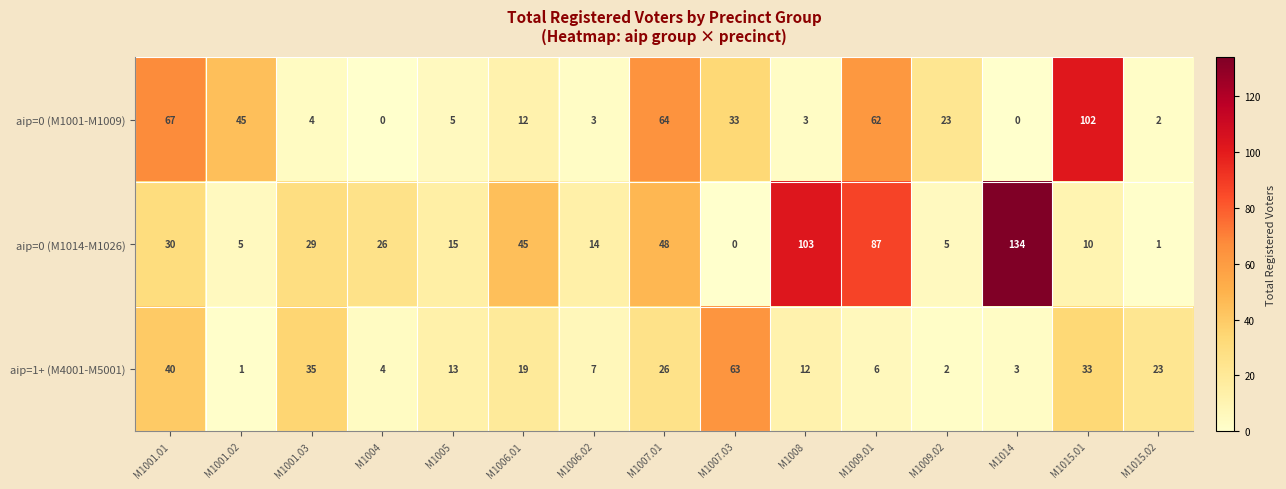

Is the value of aip=0 (M1014-M1026) at M1006.02 greater than the value of aip=1+ (M4001-M5001) at M1015.01?

No